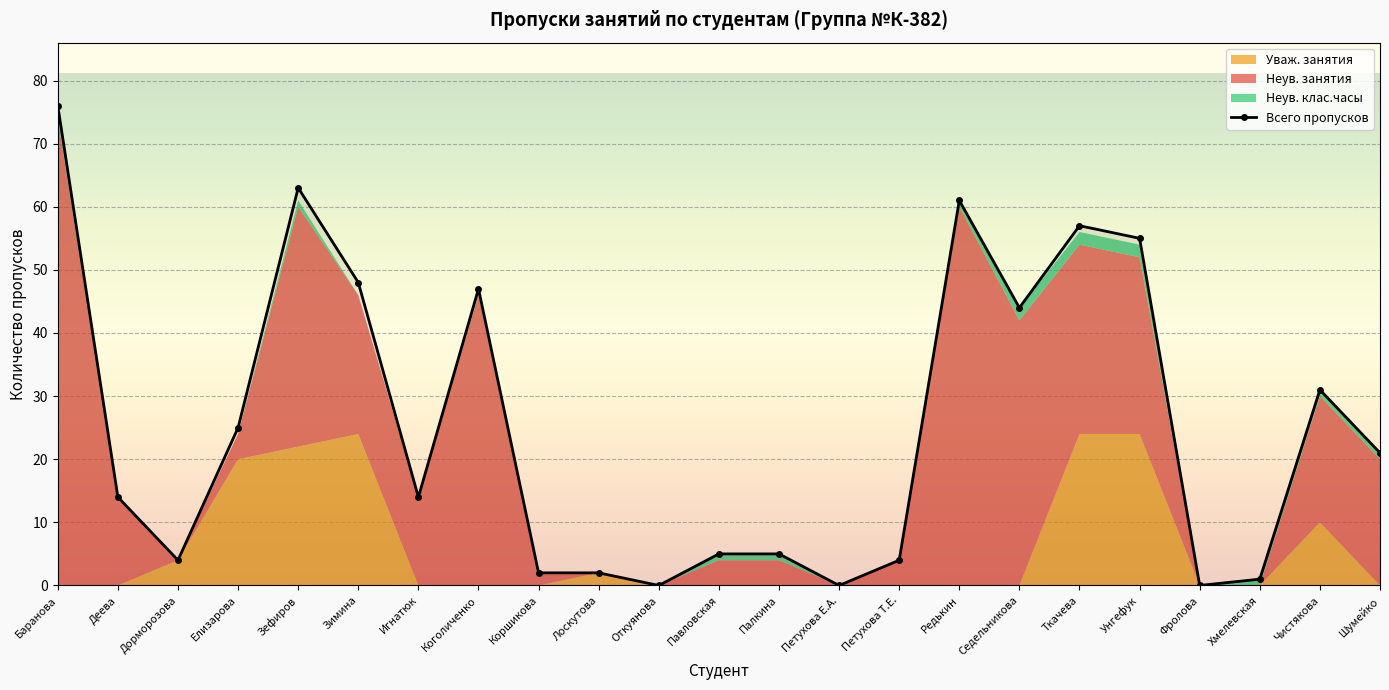

What is the value of the 16th point from the left?

61